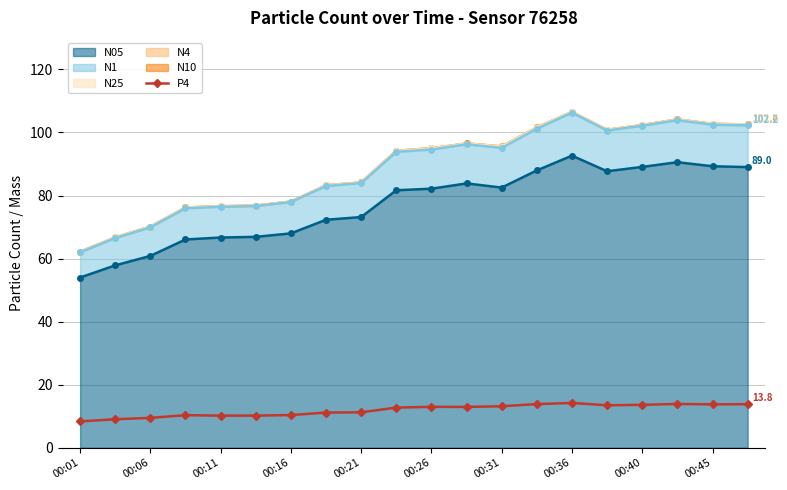

At how many categories does at least one series exceed 78?

14